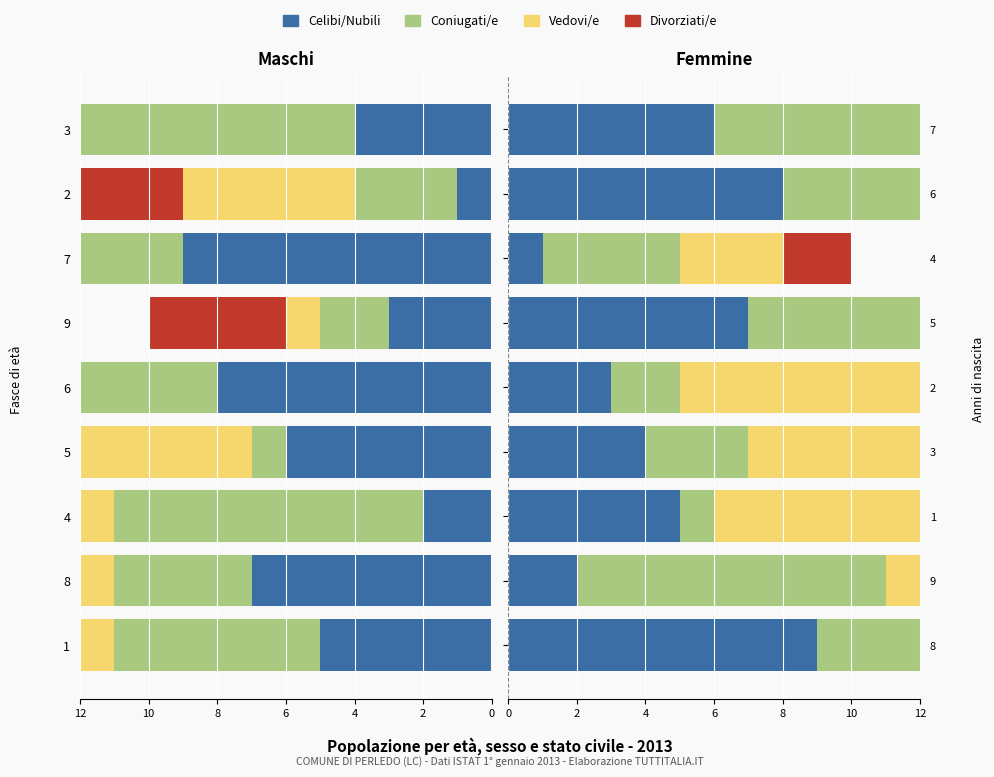

How many series are shown in this chart?

4